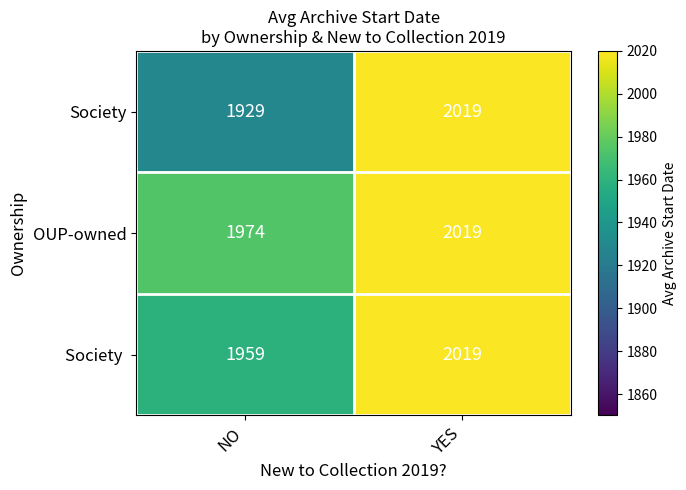

Which label corresponds to the smallest value in the chart?

NO